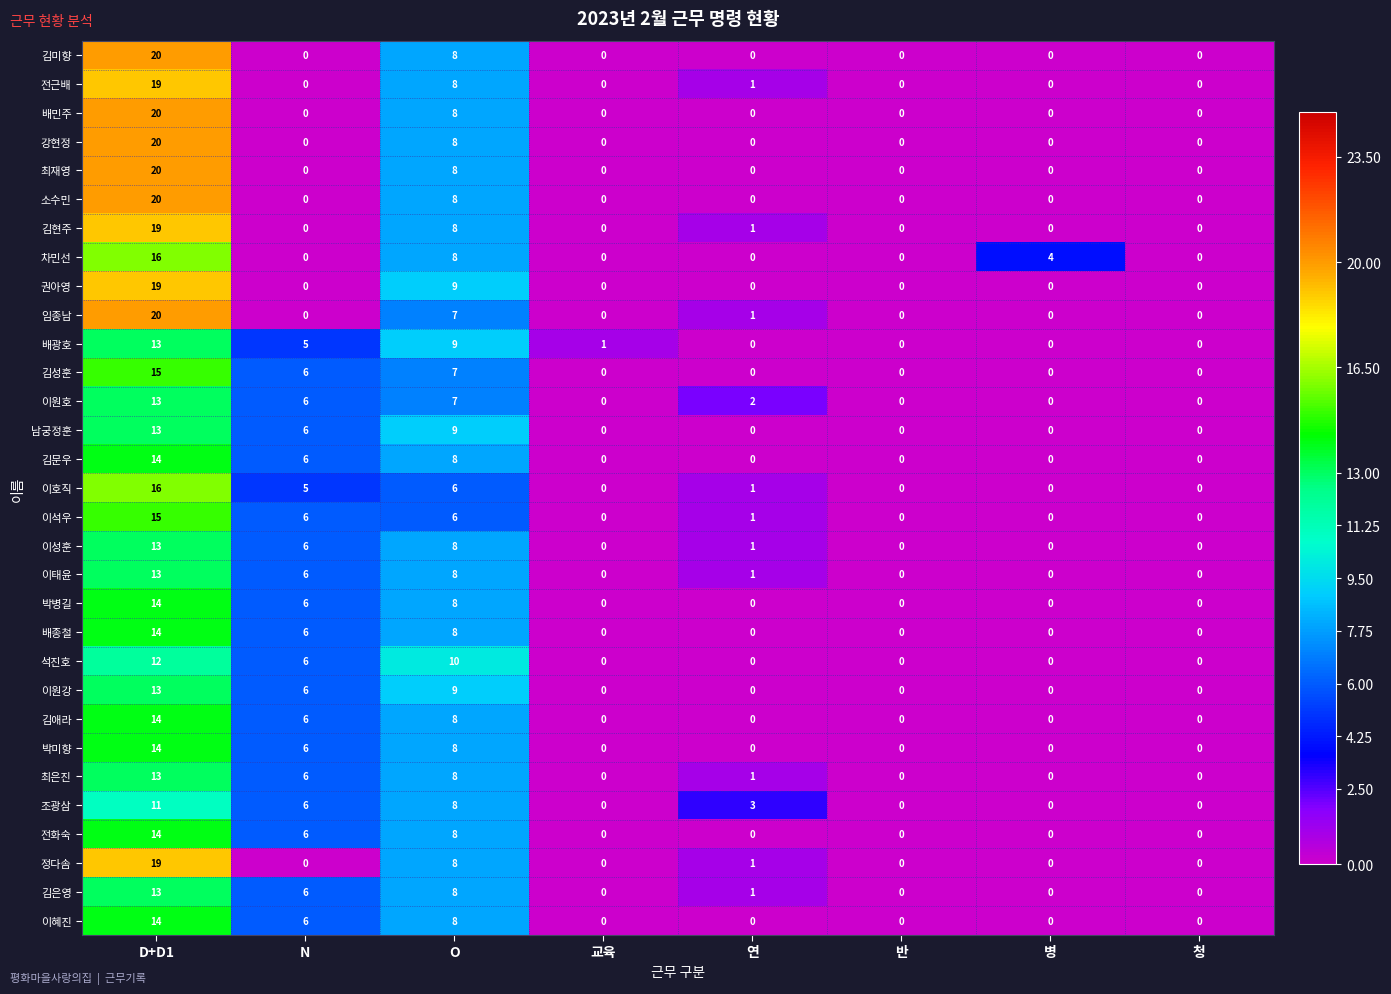

Which series changed the most between 교육 and 연?

조광삼